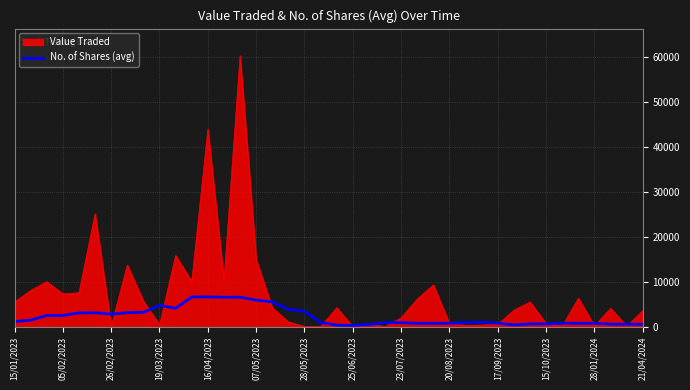

Which series has the largest total across all categories?

Value Traded